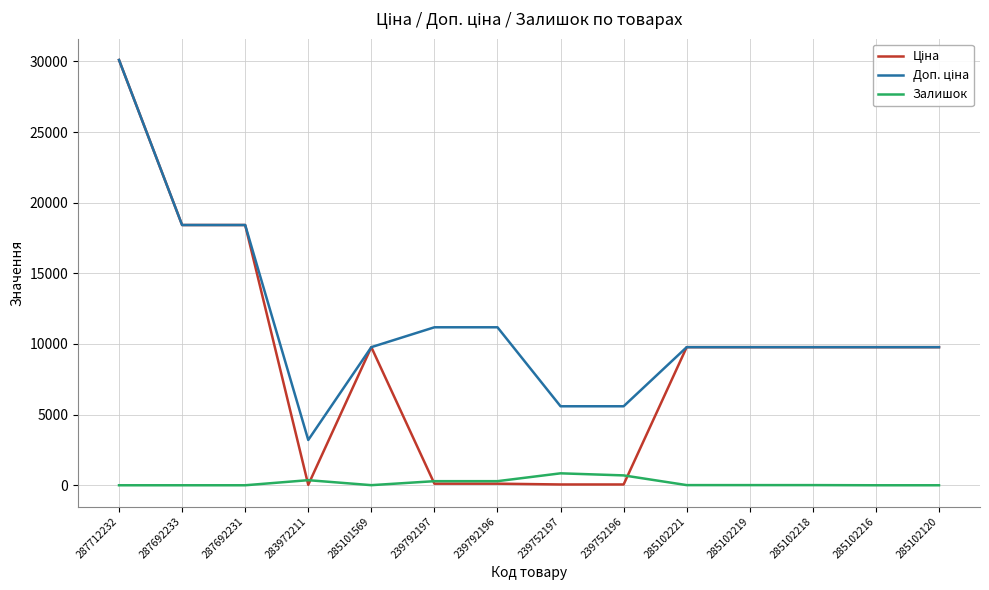

At which category is the sum across all series the highest?

287712232